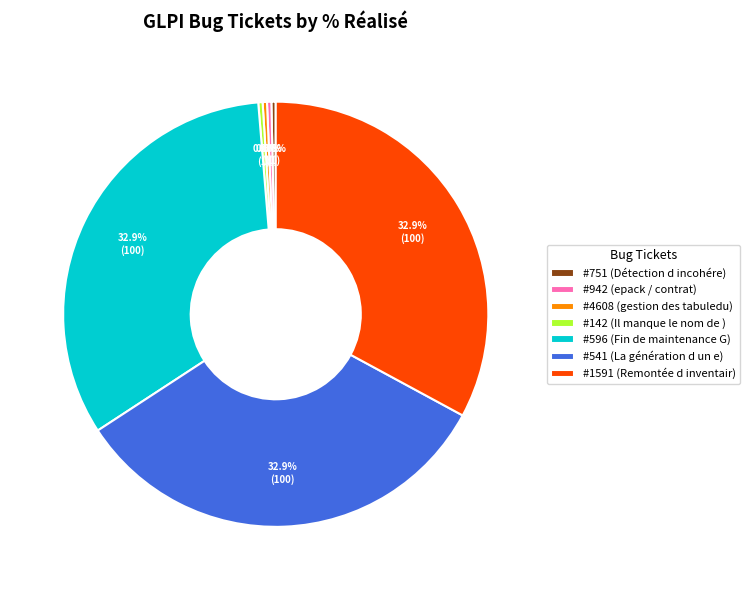

Combined, do #142 (Il manque le nom de ) and #541 (La génération d un e) account for over 50%?

No